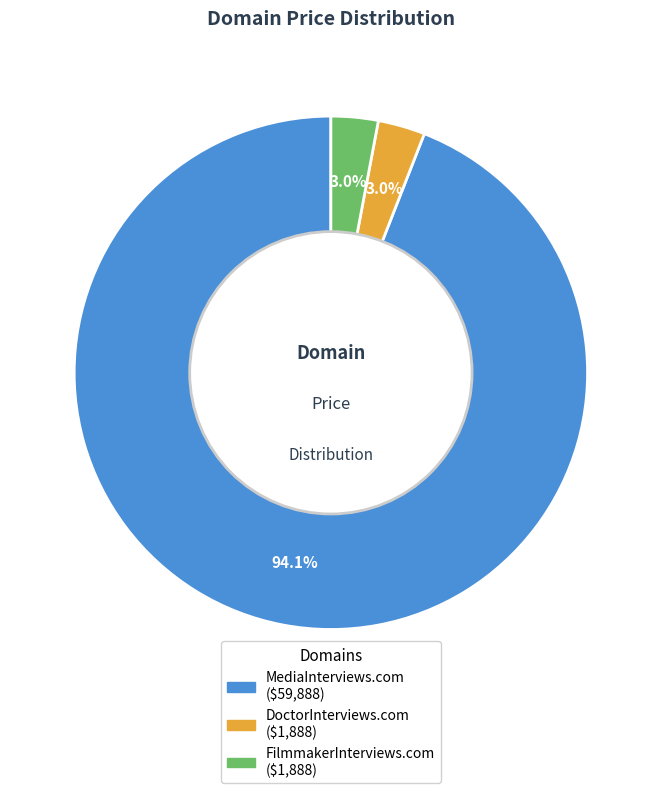

To the nearest percent, what is the combined percentage of DoctorInterviews.com and MediaInterviews.com?

97%